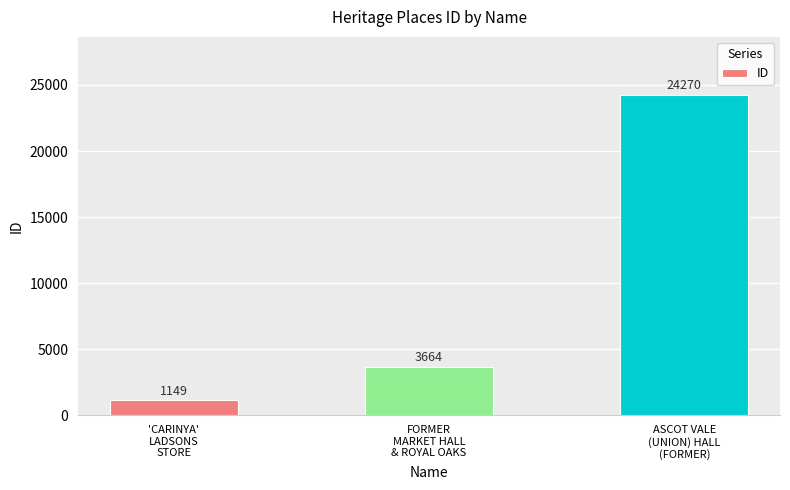

What is the smallest value displayed?

1149